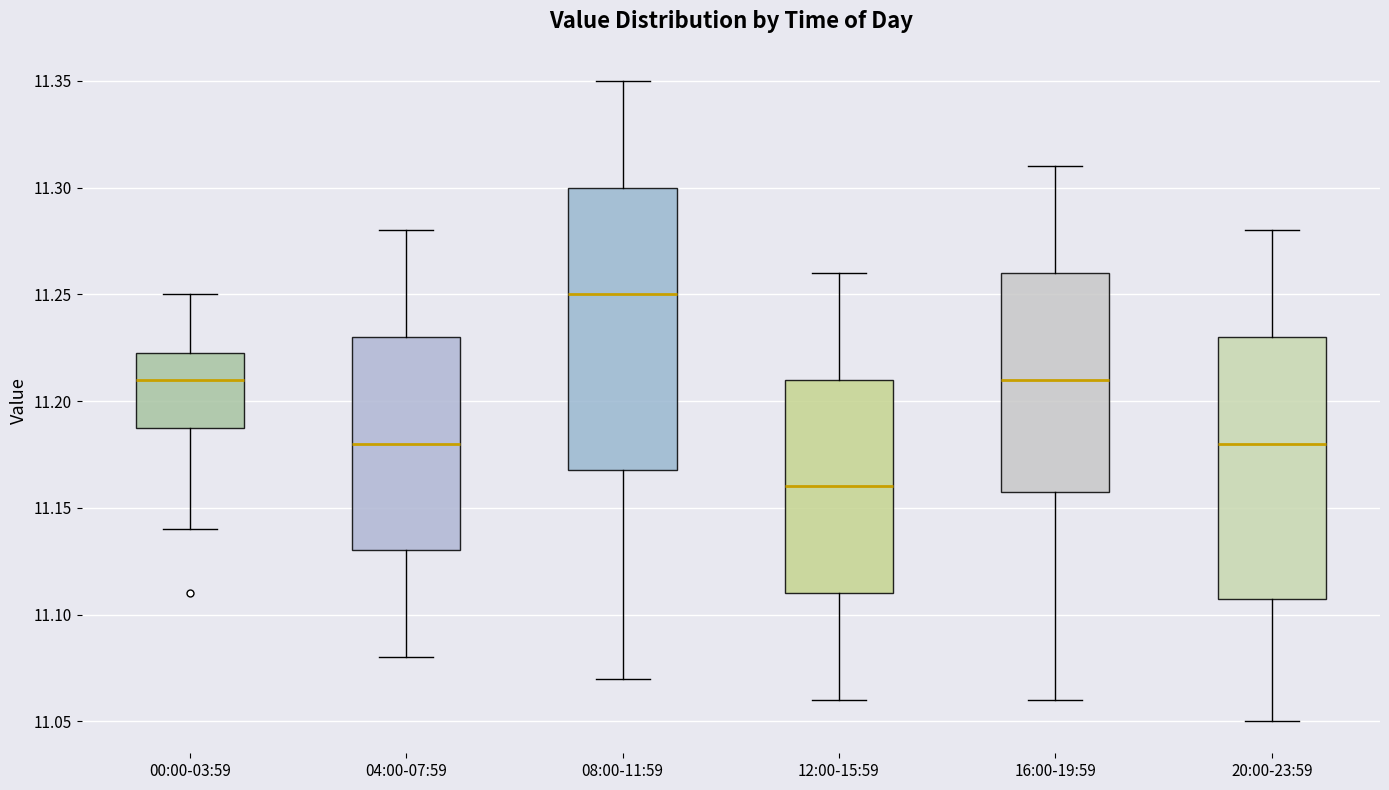

Which box has the lowest median line?

12:00-15:59